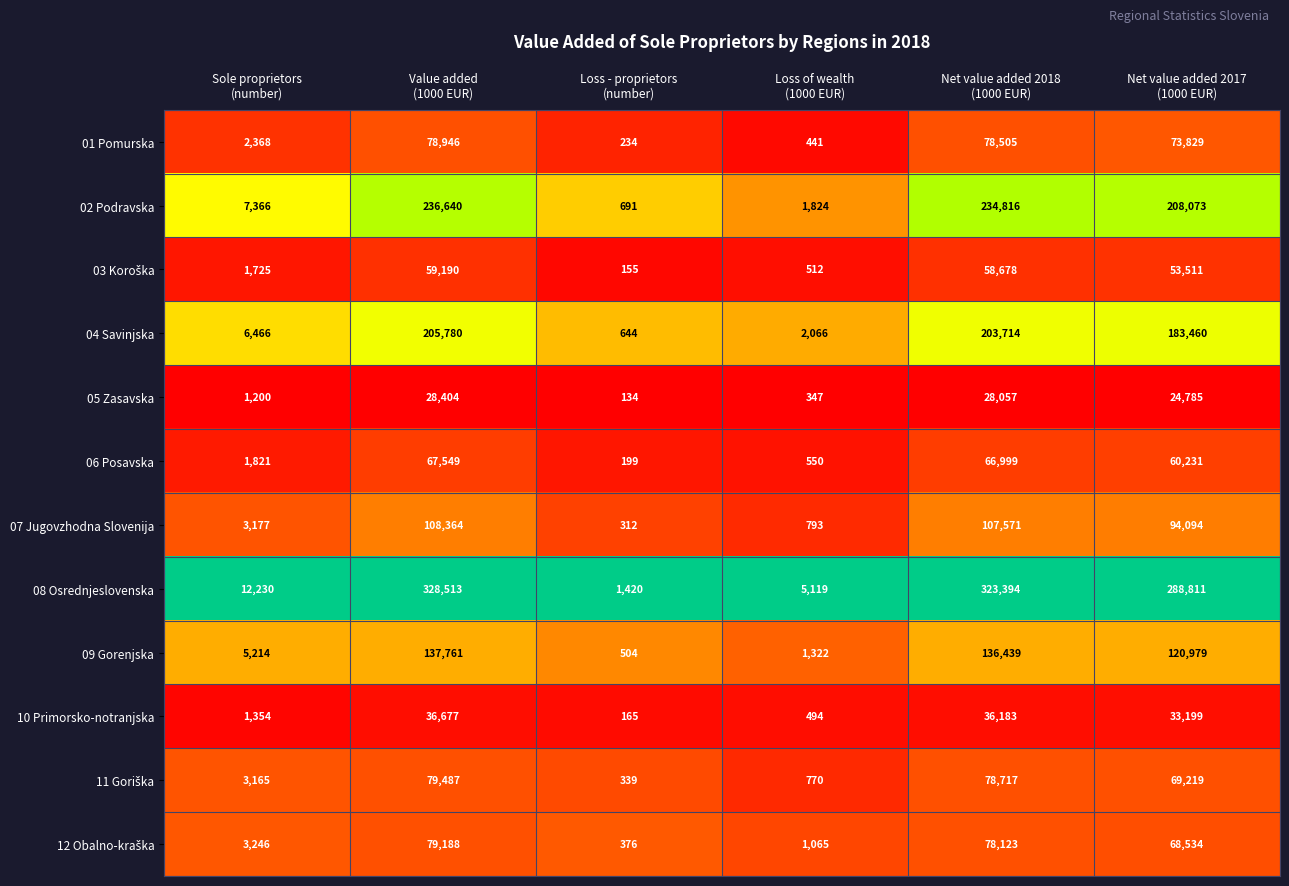

How many data points does each series have?

6